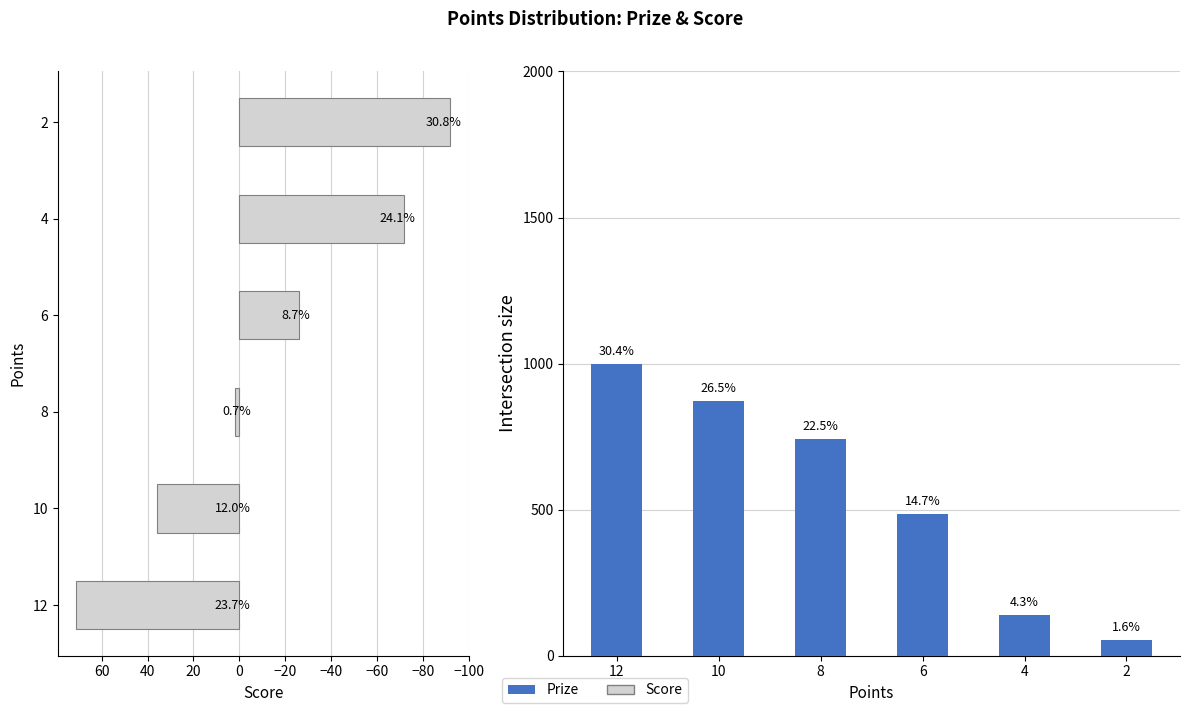

How many data points does each series have?

6